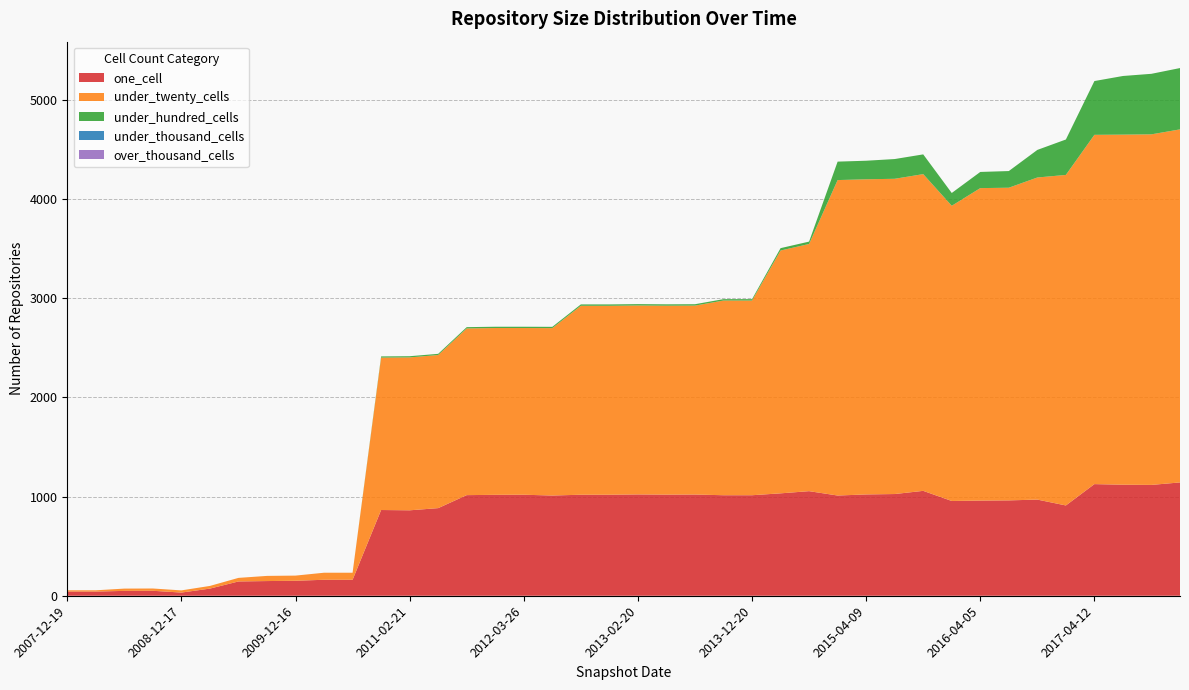

Reading left to right, what are all the values shown in this chart?

one_cell: 42	42	49	50	32	72	144	148	151	161	161	864	861	883	1014	1017	1018	1010	1018	1018	1021	1019	1020	1013	1013	1032	1054	1010	1021	1025	1057	955	959	961	969	910	1125	1119	1117	1142
under_twenty_cells: 13	13	23	23	22	27	36	52	52	71	71	1536	1541	1543	1680	1681	1680	1687	1904	1904	1904	1904	1904	1962	1962	2447	2491	3179	3176	3177	3192	2975	3149	3151	3246	3331	3520	3528	3533	3558
under_hundred_cells: 0	0	0	0	0	0	0	0	0	0	0	12	12	12	13	13	13	13	14	14	14	14	14	14	14	24	24	186	187	199	199	129	163	168	278	357	542	591	610	618
under_thousand_cells: 0	0	0	0	0	0	0	0	0	0	0	0	0	0	0	0	0	0	0	0	0	0	0	0	0	0	0	0	0	0	0	0	0	0	0	0	0	0	0	0
over_thousand_cells: 0	0	0	0	0	0	0	0	0	0	0	0	0	0	0	0	0	0	0	0	0	0	0	0	0	0	0	0	0	0	0	0	0	0	0	0	0	0	0	0